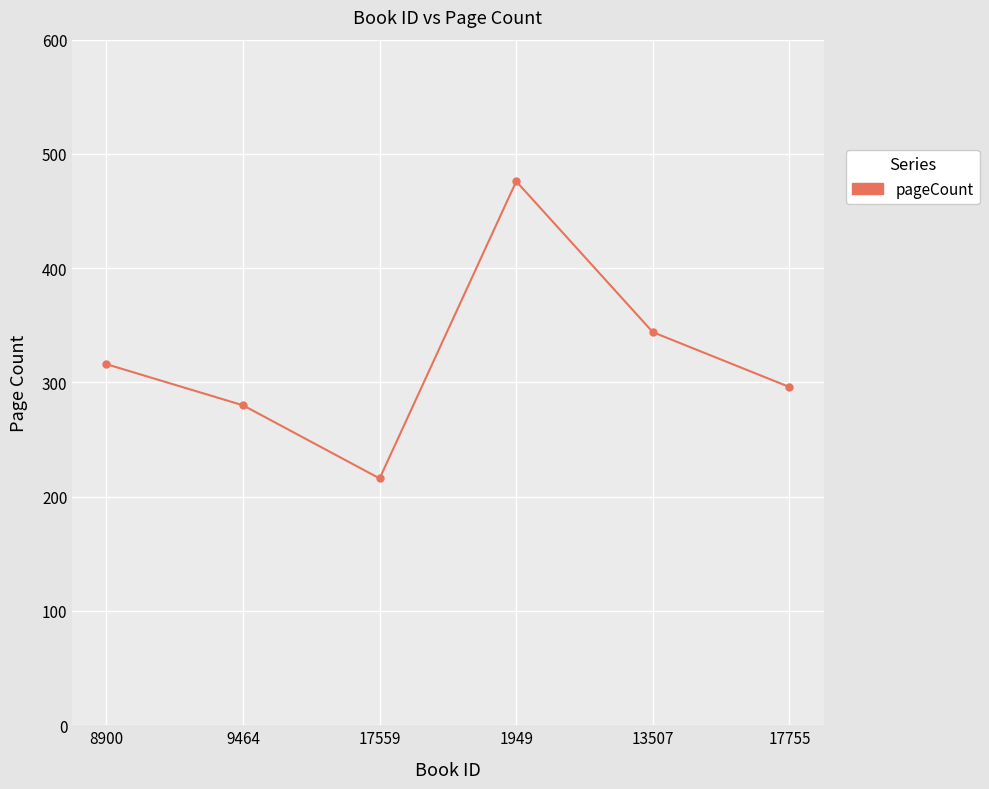

The chart shows a value of 369 at 9464. True or false?

False